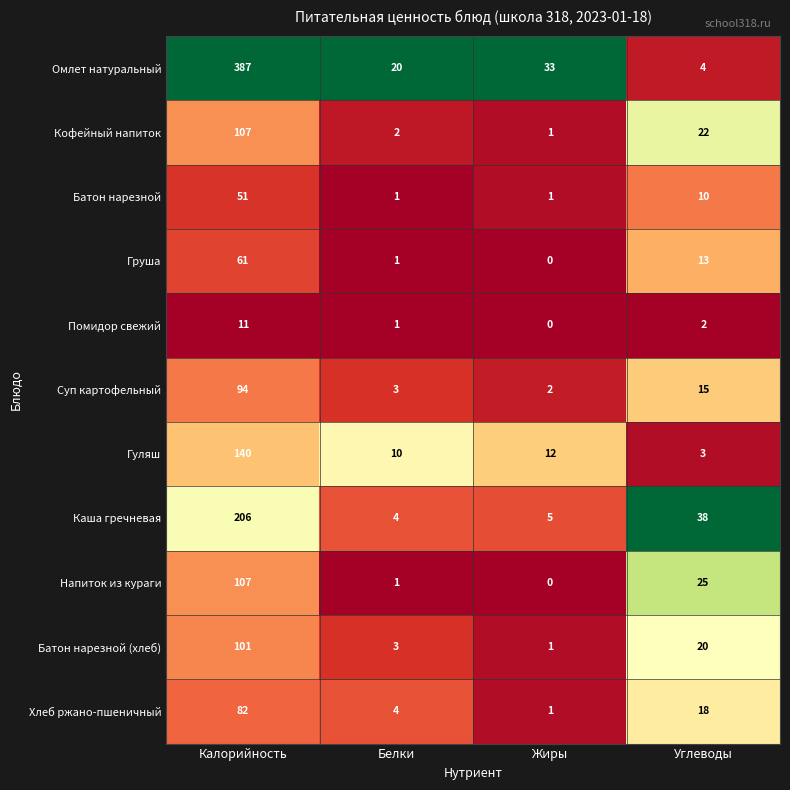

What is the average value of the Кофейный напиток series?

33